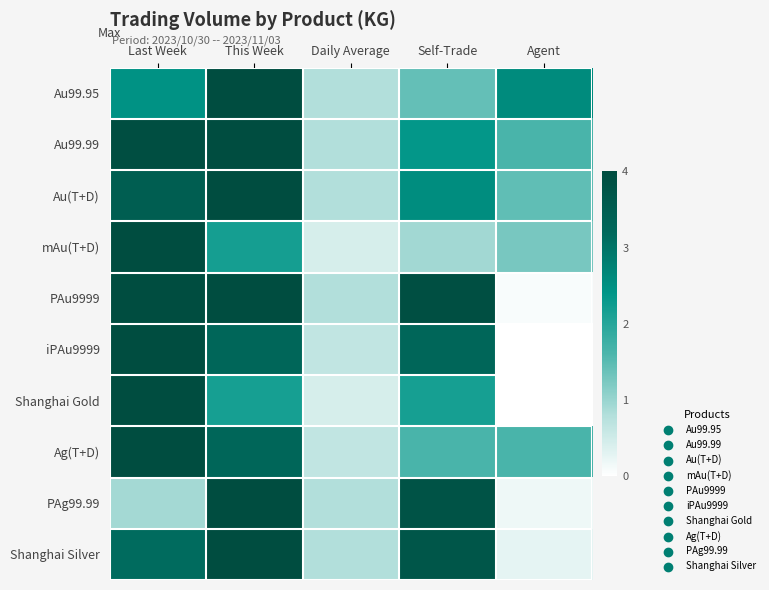

Reading left to right, extract all data points from this chart.

Au99.95: Last Week=0.6	This Week=1.0	Daily Average=0.2	Self-Trade=0.4	Agent=0.6
Au99.99: Last Week=1.0	This Week=1.0	Daily Average=0.2	Self-Trade=0.6	Agent=0.4
Au(T+D): Last Week=0.9	This Week=1.0	Daily Average=0.2	Self-Trade=0.6	Agent=0.4
mAu(T+D): Last Week=1.0	This Week=0.5	Daily Average=0.1	Self-Trade=0.2	Agent=0.3
PAu9999: Last Week=1.0	This Week=1.0	Daily Average=0.2	Self-Trade=1.0	Agent=0.0
iPAu9999: Last Week=1.0	This Week=0.8	Daily Average=0.2	Self-Trade=0.8	Agent=0.0
Shanghai Gold: Last Week=1.0	This Week=0.5	Daily Average=0.1	Self-Trade=0.5	Agent=0.0
Ag(T+D): Last Week=1.0	This Week=0.8	Daily Average=0.2	Self-Trade=0.4	Agent=0.4
PAg99.99: Last Week=0.2	This Week=1.0	Daily Average=0.2	Self-Trade=1.0	Agent=0.0
Shanghai Silver: Last Week=0.8	This Week=1.0	Daily Average=0.2	Self-Trade=0.9	Agent=0.1